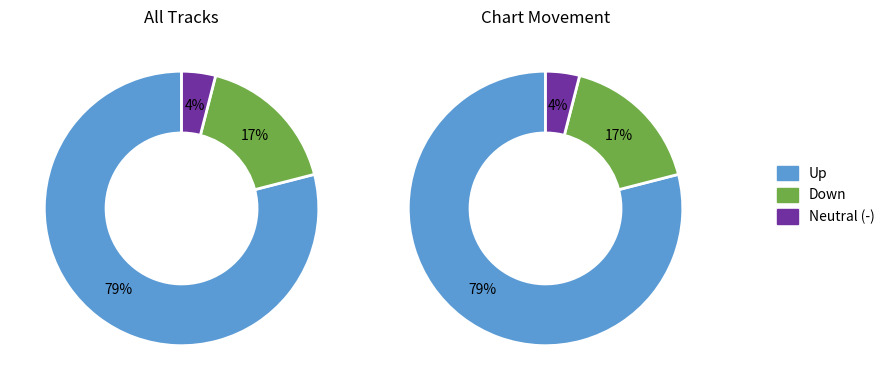

Which has a higher value, up or down?

up